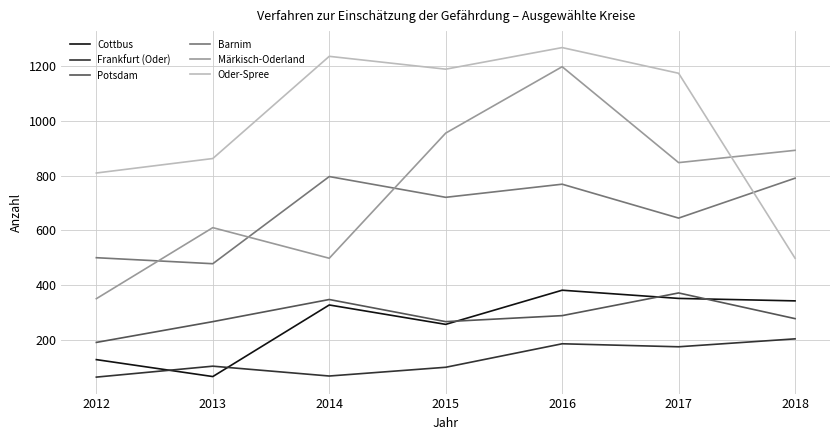

What value does the Frankfurt (Oder) series have at 2018, to the nearest 5?

205